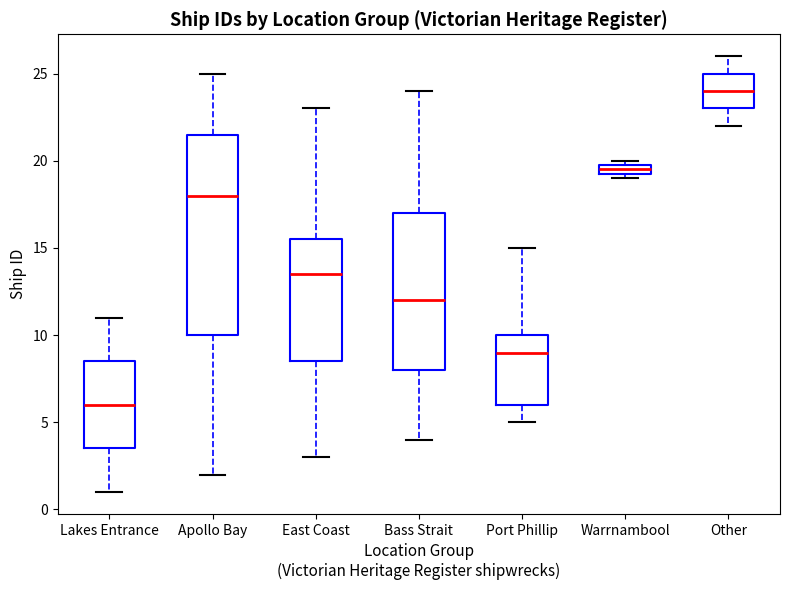

Where does the lower whisker of the box for Other end on the y-axis? The values are not printed on the chart, so give them approximately, as read against the axis.

22.0